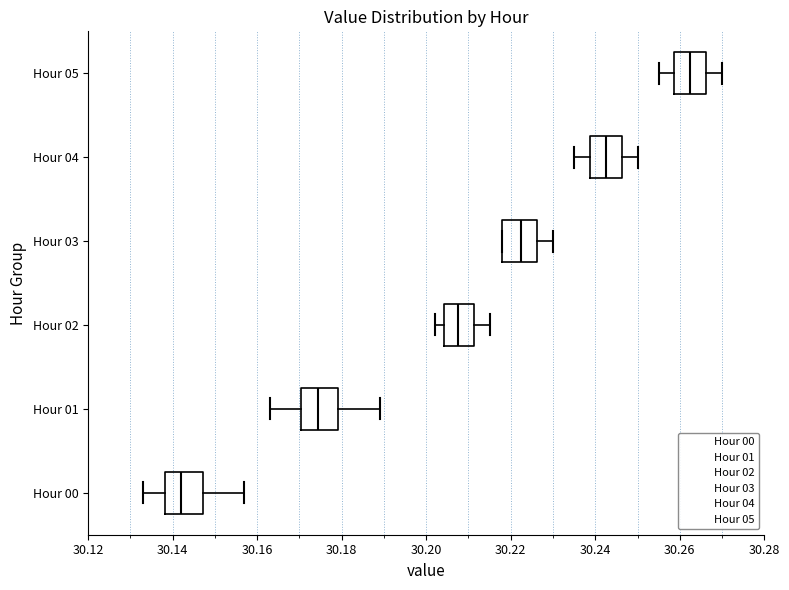

Reading bottom to top, read every box against the x-axis: the position of its median line, the range the box covers, and the ends of its whiskers. The values are not printed on the chart, so give them approximately, as read against the axis.

Hour 00: median 30.142, box 30.138 to 30.148, whiskers 30.134 to 30.158
Hour 01: median 30.174, box 30.170 to 30.180, whiskers 30.164 to 30.190
Hour 02: median 30.208, box 30.204 to 30.212, whiskers 30.202 to 30.216
Hour 03: median 30.222, box 30.218 to 30.226, whiskers 30.218 to 30.230
Hour 04: median 30.242, box 30.238 to 30.246, whiskers 30.236 to 30.250
Hour 05: median 30.262, box 30.258 to 30.266, whiskers 30.256 to 30.270